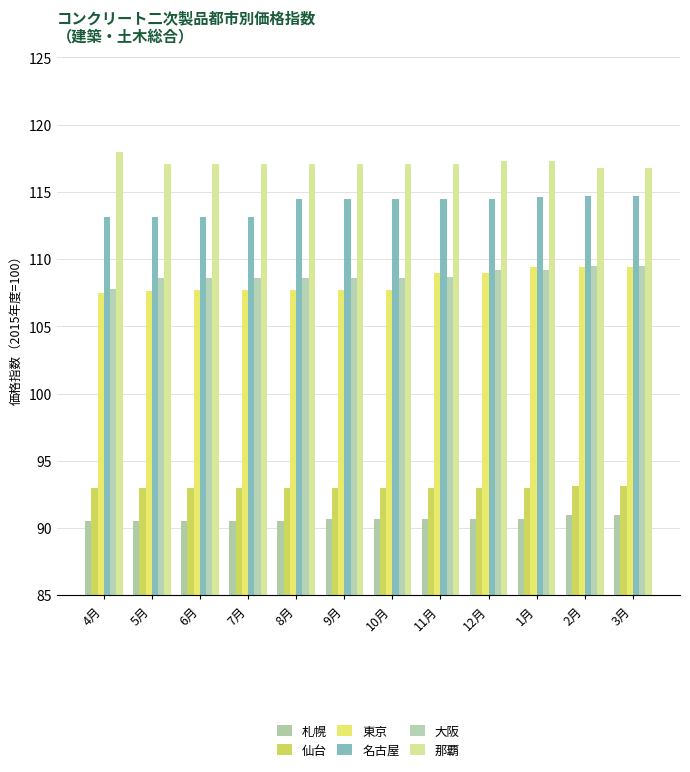

Which series has the largest total across all categories?

那覇